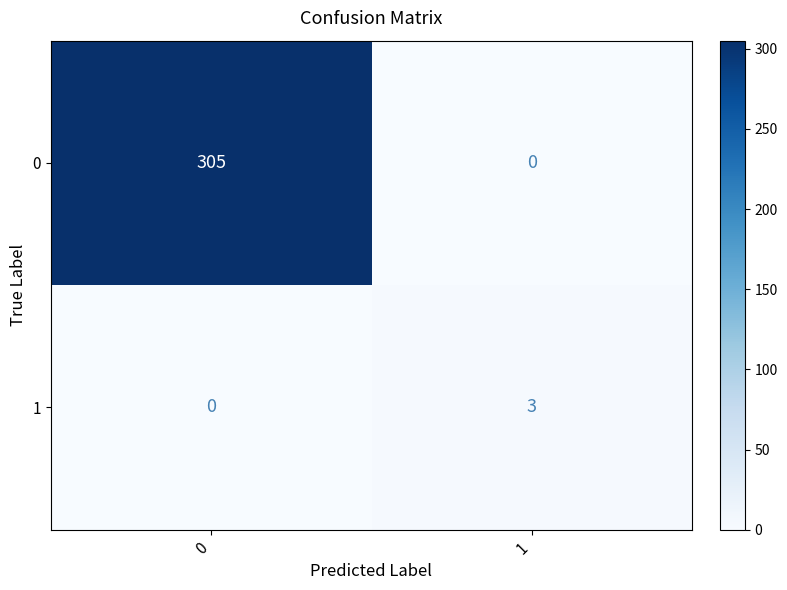

What is the total value across all series at 0?

305